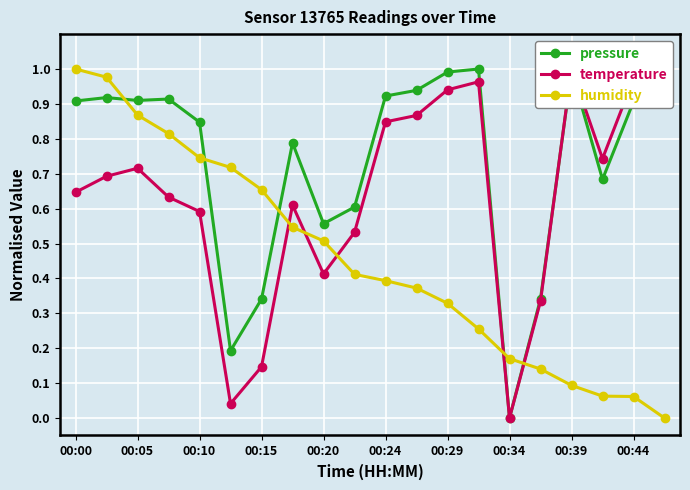

What is the value of the temperature point at the 17th from the left?

1.0